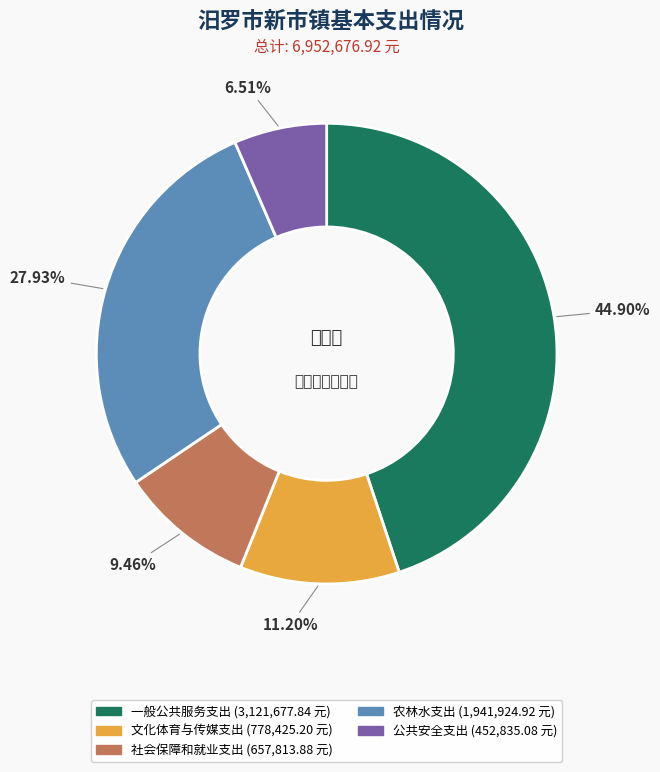

How many segments does this pie chart have?

5